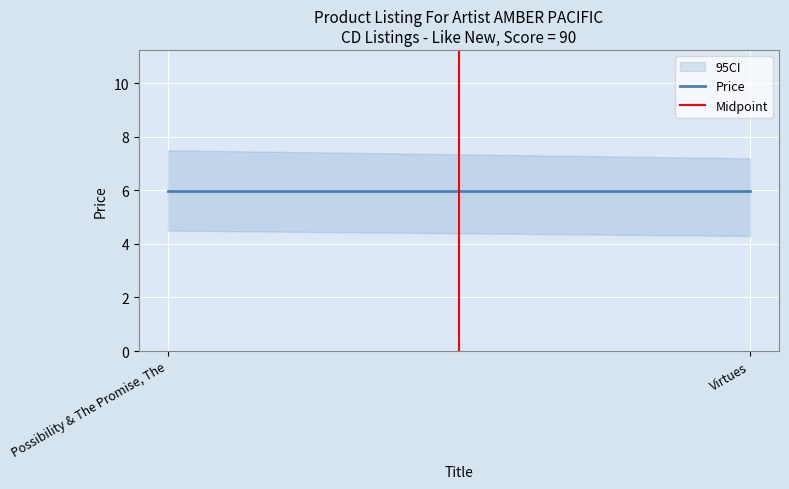

List the series in order of their overall mean, highest first.

Price, Midpoint